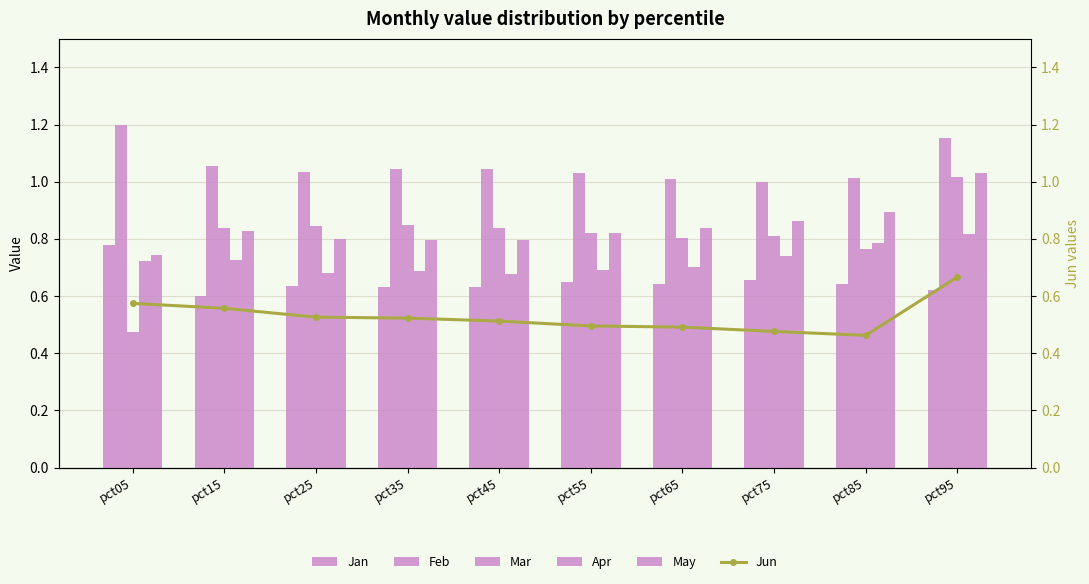

What is the difference between the highest and lowest values at pct95?

0.5